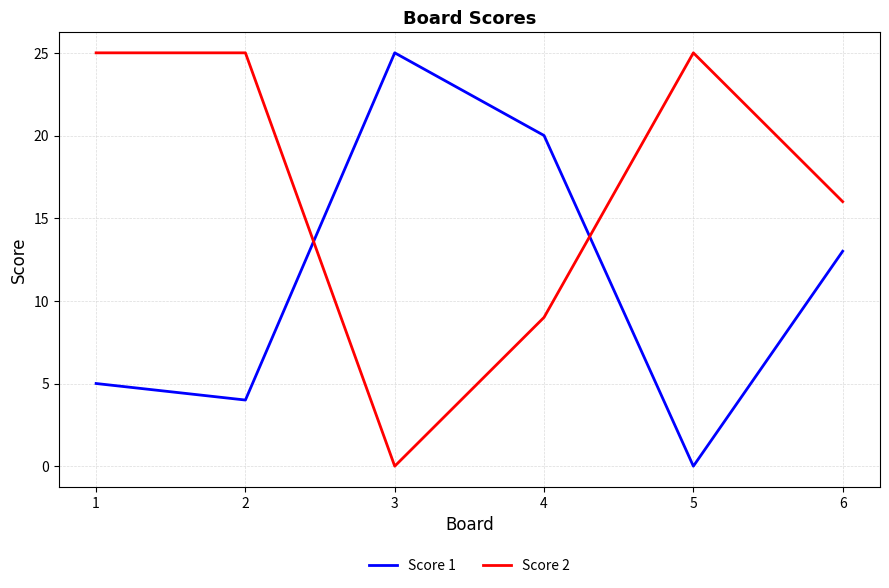

Where is Score 2 nearest to the value 12?

4